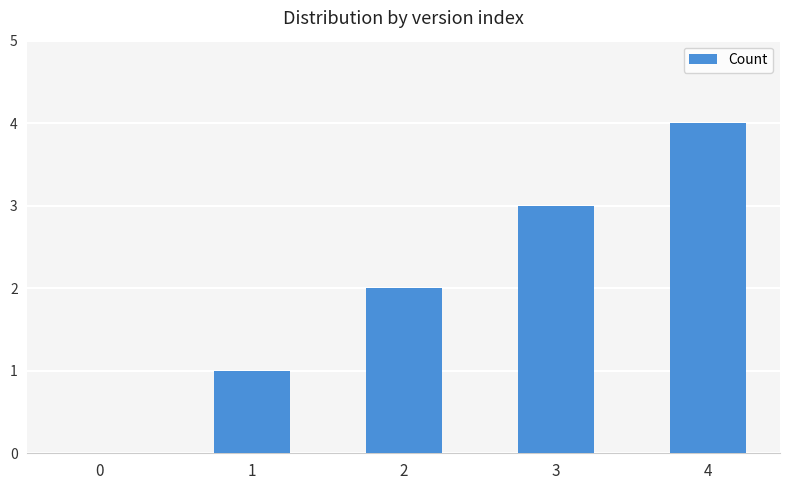

What is the greatest value displayed?

4